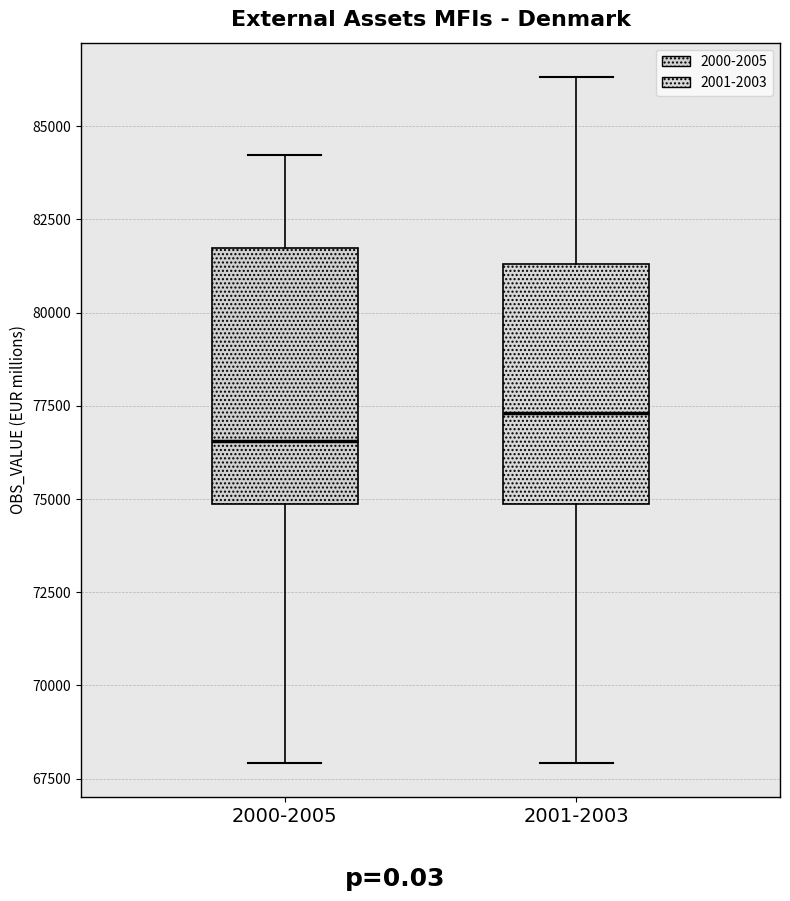

Where does the lower whisker of the box for 2000-2005 end on the y-axis? The values are not printed on the chart, so give them approximately, as read against the axis.

68000